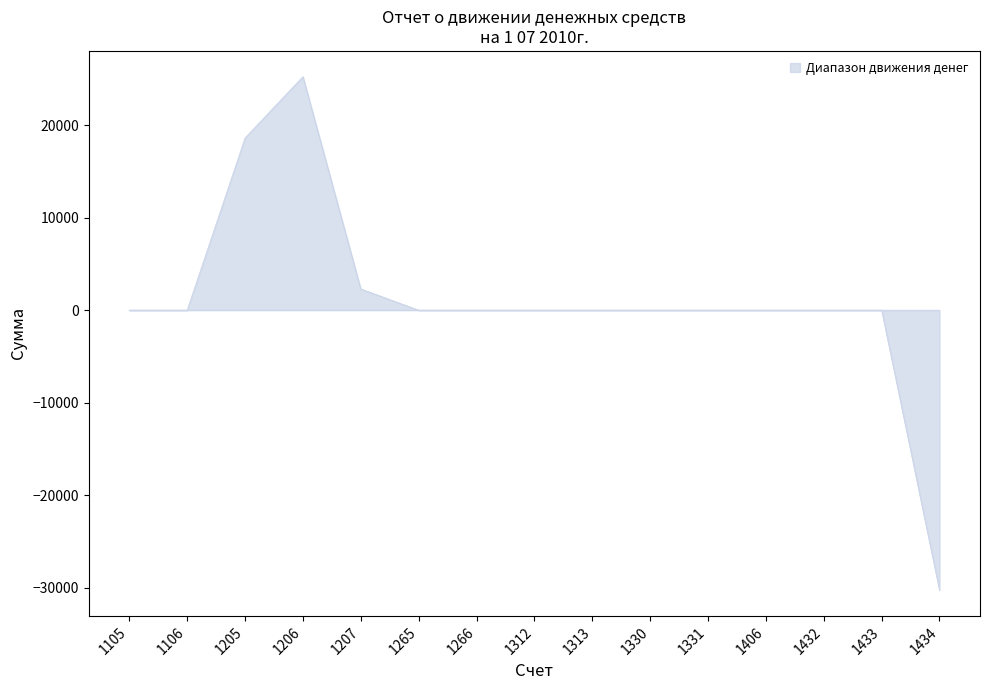

How many series are shown in this chart?

1